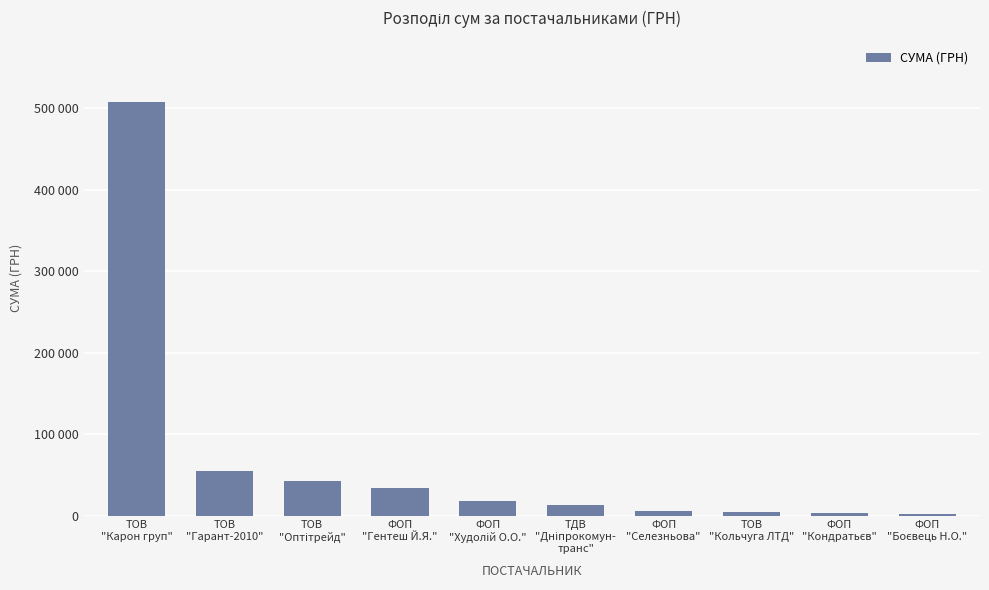

Reading left to right, transcribe all the data shown in this chart.

ТОВ
"Карон груп"=507370.3	ТОВ
"Гарант-2010"=55302.0	ТОВ
"Оптітрейд"=43050.9	ФОП
"Гентеш Й.Я."=34100.0	ФОП
"Худолій О.О."=17307.0	ТДВ
"Дніпрокомун-
транс"=13575.0	ФОП
"Селезньова"=5400.0	ТОВ
"Кольчуга ЛТД"=4875.0	ФОП
"Кондратьєв"=3600.0	ФОП
"Боєвець Н.О."=1680.0